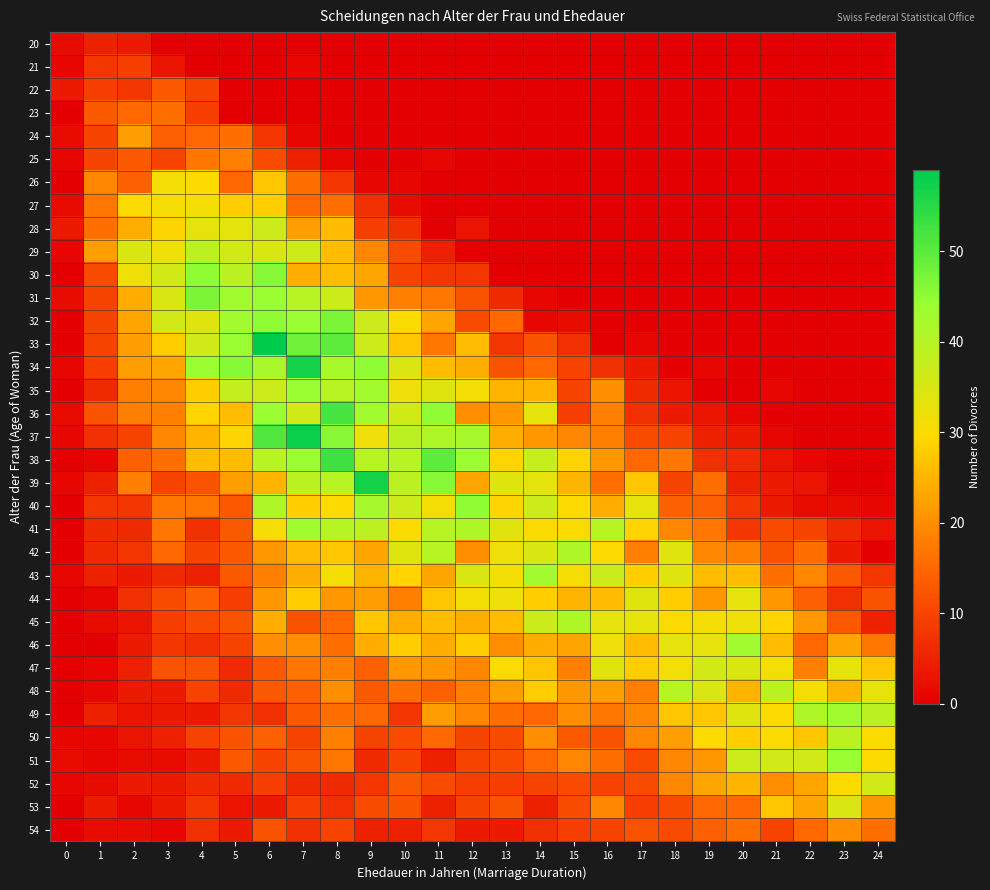

Reading left to right, transcribe all the data shown in this chart.

20: 0=2	1=5	2=4	3=0	4=0	5=0	6=0	7=0	8=0	9=0	10=0	11=0	12=0	13=0	14=0	15=0	16=0	17=0	18=0	19=0	20=0	21=0	22=0	23=0	24=0
21: 0=1	1=8	2=9	3=3	4=0	5=0	6=0	7=1	8=0	9=0	10=0	11=0	12=0	13=0	14=0	15=0	16=0	17=0	18=0	19=0	20=0	21=0	22=0	23=0	24=0
22: 0=4	1=9	2=8	3=13	4=10	5=0	6=0	7=0	8=0	9=0	10=0	11=0	12=0	13=0	14=0	15=0	16=0	17=0	18=0	19=0	20=0	21=0	22=0	23=0	24=0
23: 0=0	1=13	2=15	3=16	4=9	5=0	6=0	7=0	8=0	9=0	10=0	11=0	12=0	13=0	14=0	15=0	16=0	17=0	18=0	19=0	20=0	21=0	22=0	23=0	24=0
24: 0=2	1=10	2=22	3=14	4=15	5=16	6=8	7=1	8=0	9=0	10=0	11=0	12=0	13=0	14=0	15=0	16=0	17=0	18=0	19=0	20=0	21=0	22=0	23=0	24=0
25: 0=1	1=10	2=13	3=10	4=17	5=18	6=11	7=5	8=1	9=0	10=0	11=1	12=0	13=0	14=0	15=0	16=0	17=0	18=0	19=0	20=0	21=0	22=0	23=0	24=0
26: 0=0	1=19	2=14	3=31	4=30	5=15	6=27	7=16	8=8	9=1	10=1	11=0	12=0	13=0	14=0	15=0	16=0	17=0	18=0	19=0	20=0	21=0	22=0	23=0	24=0
27: 0=2	1=17	2=30	3=31	4=31	5=28	6=28	7=15	8=16	9=7	10=2	11=0	12=0	13=0	14=0	15=0	16=0	17=0	18=0	19=0	20=0	21=0	22=0	23=0	24=0
28: 0=4	1=16	2=24	3=29	4=33	5=33	6=37	7=22	8=26	9=9	10=7	11=0	12=3	13=0	14=0	15=0	16=0	17=0	18=0	19=0	20=0	21=0	22=0	23=0	24=0
29: 0=1	1=22	2=35	3=32	4=39	5=36	6=35	7=37	8=26	9=19	10=11	11=5	12=0	13=0	14=0	15=0	16=0	17=0	18=0	19=0	20=0	21=0	22=0	23=0	24=0
30: 0=0	1=11	2=32	3=36	4=45	5=39	6=46	7=24	8=26	9=23	10=10	11=8	12=8	13=0	14=0	15=0	16=0	17=0	18=0	19=0	20=0	21=0	22=0	23=0	24=0
31: 0=2	1=10	2=24	3=35	4=47	5=43	6=44	7=40	8=37	9=21	10=18	11=17	12=12	13=6	14=1	15=0	16=0	17=0	18=0	19=0	20=0	21=0	22=0	23=0	24=0
32: 0=0	1=10	2=23	3=36	4=34	5=43	6=45	7=44	8=47	9=37	10=30	11=23	12=11	13=15	14=1	15=2	16=0	17=0	18=0	19=0	20=0	21=0	22=0	23=0	24=0
33: 0=0	1=10	2=22	3=28	4=36	5=44	6=59	7=48	8=50	9=37	10=27	11=17	12=26	13=8	14=12	15=7	16=0	17=1	18=0	19=0	20=0	21=0	22=0	23=0	24=0
34: 0=1	1=9	2=22	3=23	4=44	5=46	6=42	7=57	8=42	9=45	10=35	11=26	12=24	13=12	14=15	15=10	16=7	17=4	18=0	19=1	20=0	21=0	22=0	23=0	24=0
35: 0=0	1=6	2=18	3=19	4=28	5=38	6=37	7=44	8=40	9=43	10=32	11=34	12=31	13=25	14=25	15=10	16=20	17=6	18=3	19=0	20=0	21=1	22=0	23=0	24=0
36: 0=2	1=12	2=18	3=18	4=29	5=26	6=44	7=36	8=52	9=43	10=36	11=45	12=20	13=21	14=33	15=9	16=18	17=7	18=4	19=3	20=1	21=0	22=0	23=0	24=0
37: 0=1	1=7	2=10	3=19	4=25	5=29	6=51	7=58	8=46	9=32	10=39	11=41	12=42	13=24	14=21	15=19	16=18	17=11	18=10	19=5	20=4	21=1	22=0	23=0	24=0
38: 0=0	1=1	2=14	3=16	4=26	5=26	6=40	7=44	8=53	9=40	10=40	11=50	12=44	13=29	14=38	15=29	16=21	17=15	18=17	19=7	20=6	21=3	22=1	23=0	24=0
39: 0=1	1=5	2=18	3=10	4=12	5=22	6=25	7=39	8=40	9=57	10=39	11=46	12=23	13=34	14=33	15=25	16=16	17=27	18=10	19=16	20=5	21=4	22=3	23=0	24=0
40: 0=0	1=8	2=8	3=17	4=17	5=13	6=41	7=28	8=30	9=42	10=37	11=31	12=45	13=29	14=37	15=30	16=24	17=33	18=14	19=14	20=8	21=4	22=2	23=2	24=1
41: 0=0	1=6	2=6	3=17	4=7	5=13	6=31	7=43	8=40	9=39	10=30	11=40	12=41	13=34	14=30	15=30	16=40	17=29	18=19	19=17	20=8	21=11	22=10	23=6	24=3
42: 0=0	1=6	2=8	3=15	4=10	5=13	6=21	7=26	8=27	9=23	10=34	11=40	12=20	13=32	14=35	15=41	16=30	17=18	18=34	19=19	20=18	21=12	22=16	23=4	24=0
43: 0=1	1=5	2=4	3=6	4=5	5=13	6=18	7=24	8=31	9=25	10=29	11=23	12=35	13=31	14=43	15=31	16=37	17=28	18=34	19=26	20=26	21=16	22=19	23=13	24=8
44: 0=0	1=1	2=7	3=11	4=14	5=9	6=21	7=28	8=21	9=22	10=18	11=27	12=31	13=32	14=28	15=25	16=26	17=34	18=28	19=21	20=33	21=21	22=14	23=7	24=12
45: 0=0	1=2	2=3	3=9	4=11	5=12	6=24	7=12	8=15	9=27	10=24	11=26	12=24	13=26	14=37	15=41	16=33	17=33	18=30	19=31	20=32	21=29	22=21	23=13	24=5
46: 0=0	1=0	2=4	3=8	4=7	5=10	6=20	7=20	8=16	9=24	10=28	11=24	12=28	13=20	14=24	15=23	16=32	17=26	18=33	19=33	20=43	21=26	22=15	23=23	24=17
47: 0=0	1=1	2=5	3=12	4=12	5=6	6=13	7=17	8=18	9=14	10=21	11=21	12=19	13=30	14=27	15=18	16=34	17=28	18=31	19=36	20=35	21=31	22=18	23=33	24=27
48: 0=0	1=1	2=4	3=4	4=10	5=6	6=13	7=14	8=20	9=13	10=16	11=14	12=18	13=22	14=28	15=21	16=22	17=18	18=40	19=35	20=25	21=39	22=31	23=25	24=33
49: 0=0	1=5	2=3	3=4	4=4	5=8	6=7	7=13	8=16	9=15	10=8	11=22	12=19	13=16	14=15	15=20	16=17	17=19	18=27	19=27	20=34	21=30	22=41	23=43	24=39
50: 0=1	1=1	2=3	3=5	4=10	5=12	6=14	7=10	8=18	9=10	10=11	11=15	12=10	13=11	14=20	15=13	16=12	17=19	18=22	19=30	20=28	21=30	22=27	23=39	24=30
51: 0=2	1=1	2=2	3=2	4=4	5=13	6=10	7=12	8=17	9=6	10=10	11=5	12=10	13=11	14=15	15=19	16=16	17=11	18=19	19=21	20=37	21=36	22=36	23=44	24=30
52: 0=1	1=2	2=4	3=4	4=6	5=6	6=9	7=6	8=6	9=8	10=13	11=11	12=9	13=9	14=10	15=11	16=10	17=11	18=19	19=23	20=25	21=20	22=23	23=30	24=36
53: 0=0	1=4	2=1	3=4	4=8	5=3	6=4	7=9	8=7	9=11	10=12	11=5	12=10	13=12	14=5	15=11	16=19	17=9	18=11	19=15	20=15	21=27	22=23	23=35	24=21
54: 0=0	1=2	2=2	3=1	4=7	5=4	6=12	7=7	8=10	9=5	10=5	11=8	12=4	13=4	14=7	15=9	16=10	17=12	18=11	19=14	20=16	21=10	22=15	23=20	24=16